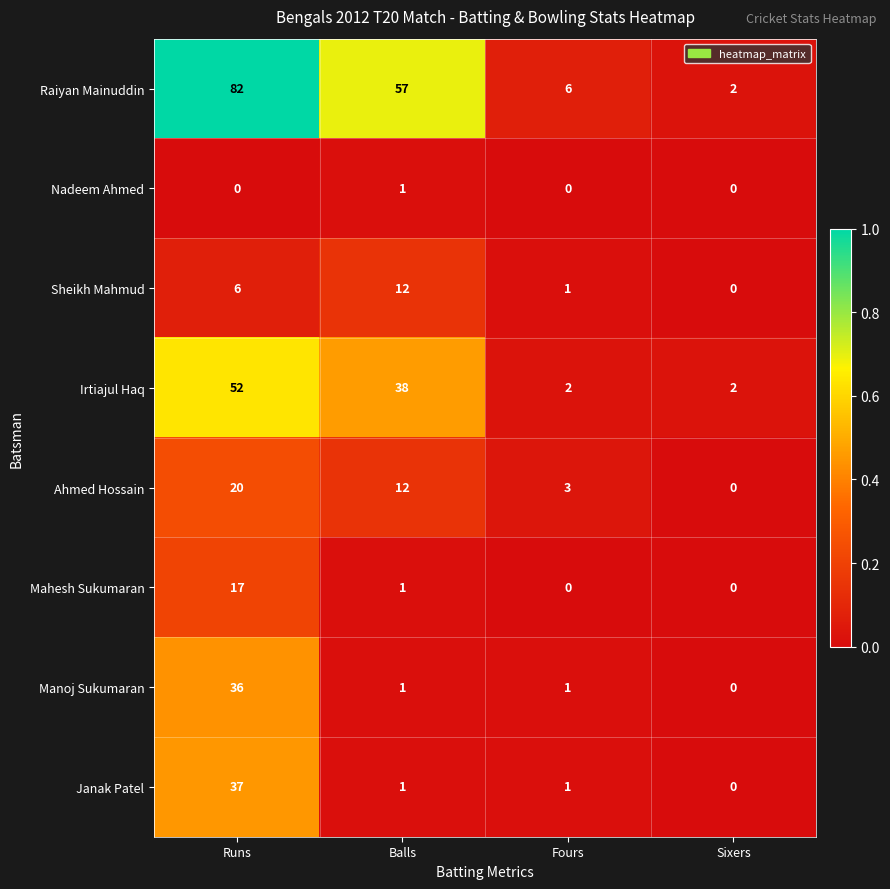

List the labels in order of Raiyan Mainuddin value, largest first.

Runs, Balls, Fours, Sixers